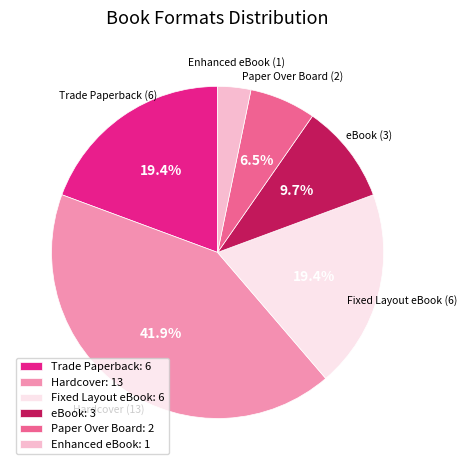

How many segments does this pie chart have?

6